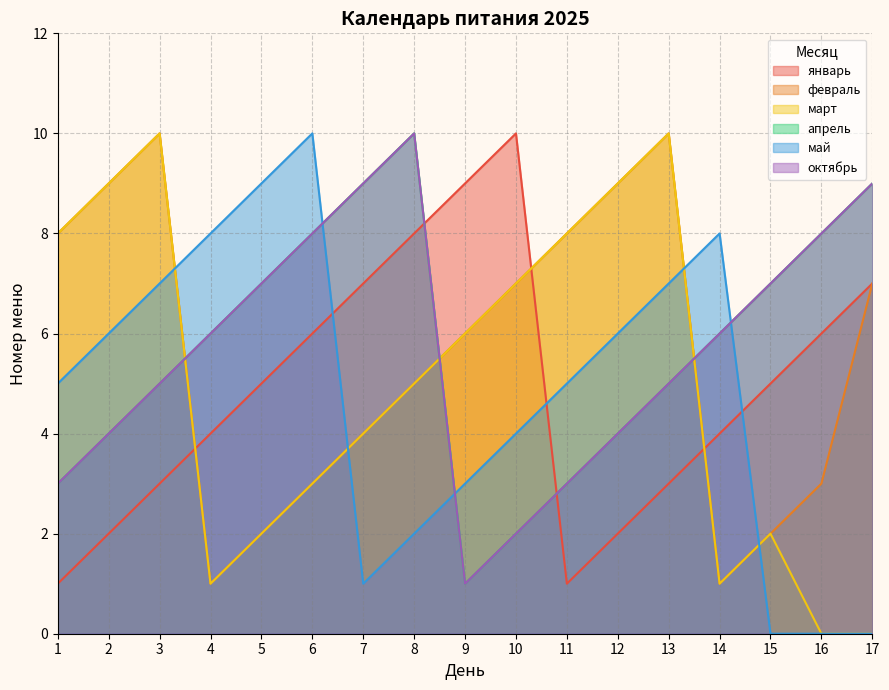

Where does the октябрь series first go above 6?

5